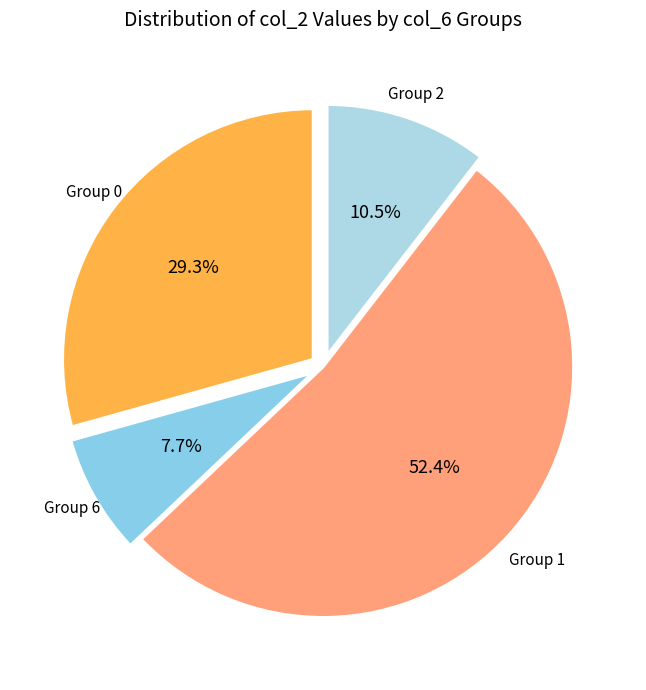

Is there a majority slice in this chart?

Yes